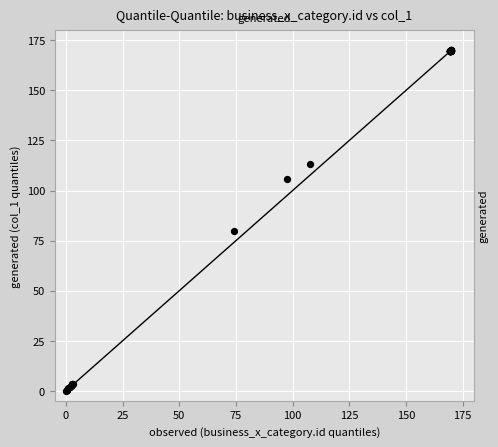

What Y value in the scatter plot is closest to 85?

79.6